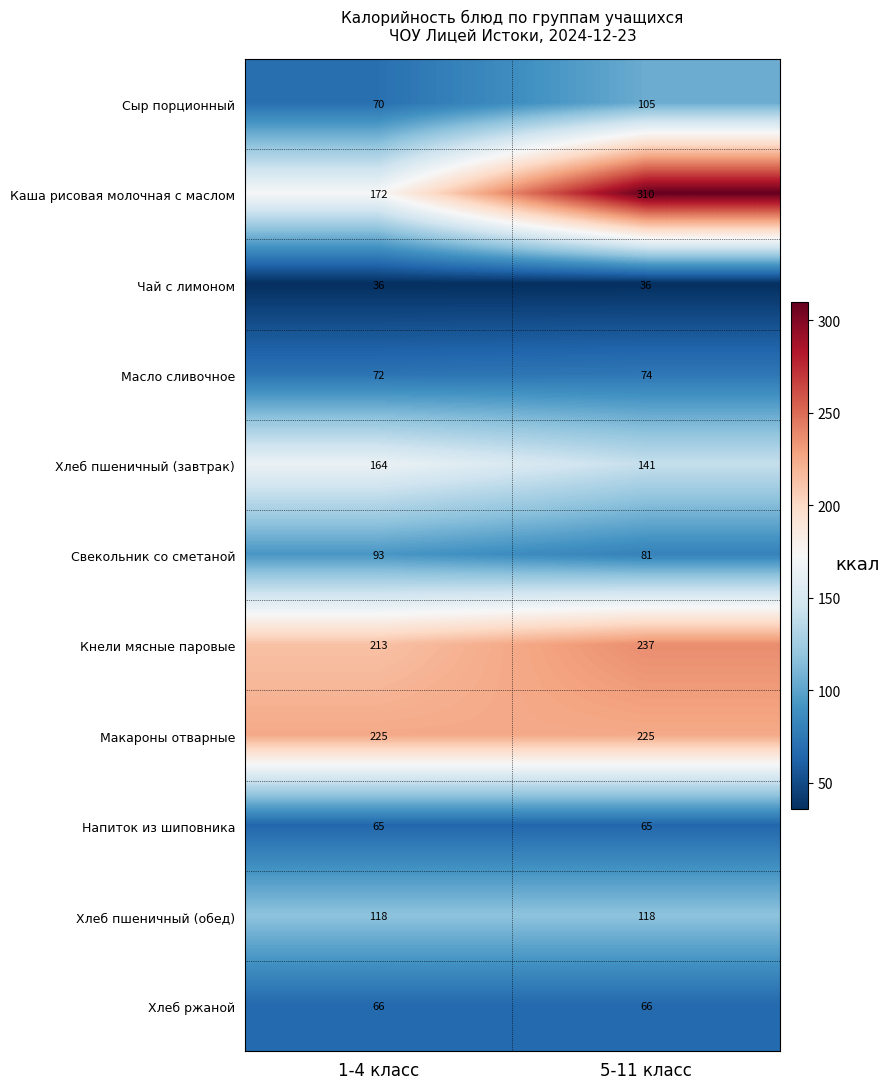

Which series has the largest range (max minus min)?

Каша рисовая молочная с маслом